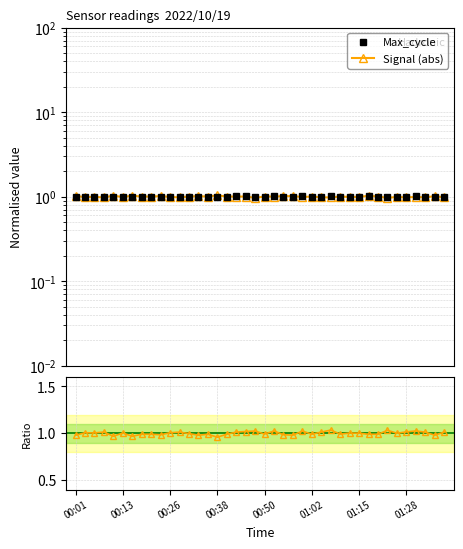

Reading right to left, list all the values displayed in this chart.

Max_cycle: 1.0	1.0	1.0	1.0	1.0	1.0	1.0	1.0	1.0	1.0	1.0	1.0	1.0	1.0	1.0	1.0	1.0	1.0	1.0	1.0	1.0	1.0	1.0	1.0	1.0	1.0	1.0	1.0	1.0	1.0	1.0	1.0	1.0	1.0	1.0	1.0	1.0	1.0	1.0	1.0
Signal (abs): 1.0	1.0	1.0	1.0	1.0	1.0	1.0	1.0	1.0	1.0	1.0	1.0	1.0	1.0	1.0	1.0	1.0	1.0	1.0	1.0	1.0	1.0	1.0	1.0	1.0	1.0	1.0	1.0	1.0	1.0	1.0	1.0	1.0	1.0	1.0	1.0	1.0	1.0	1.0	1.0
Ratio: 1.0	1.0	1.0	1.0	1.0	1.0	1.0	1.0	1.0	1.0	1.0	1.0	1.0	1.0	1.0	1.0	1.0	1.0	1.0	1.0	1.0	1.0	1.0	1.0	1.0	1.0	1.0	1.0	1.0	1.0	1.0	1.0	1.0	1.0	1.0	1.0	1.0	1.0	1.0	1.0